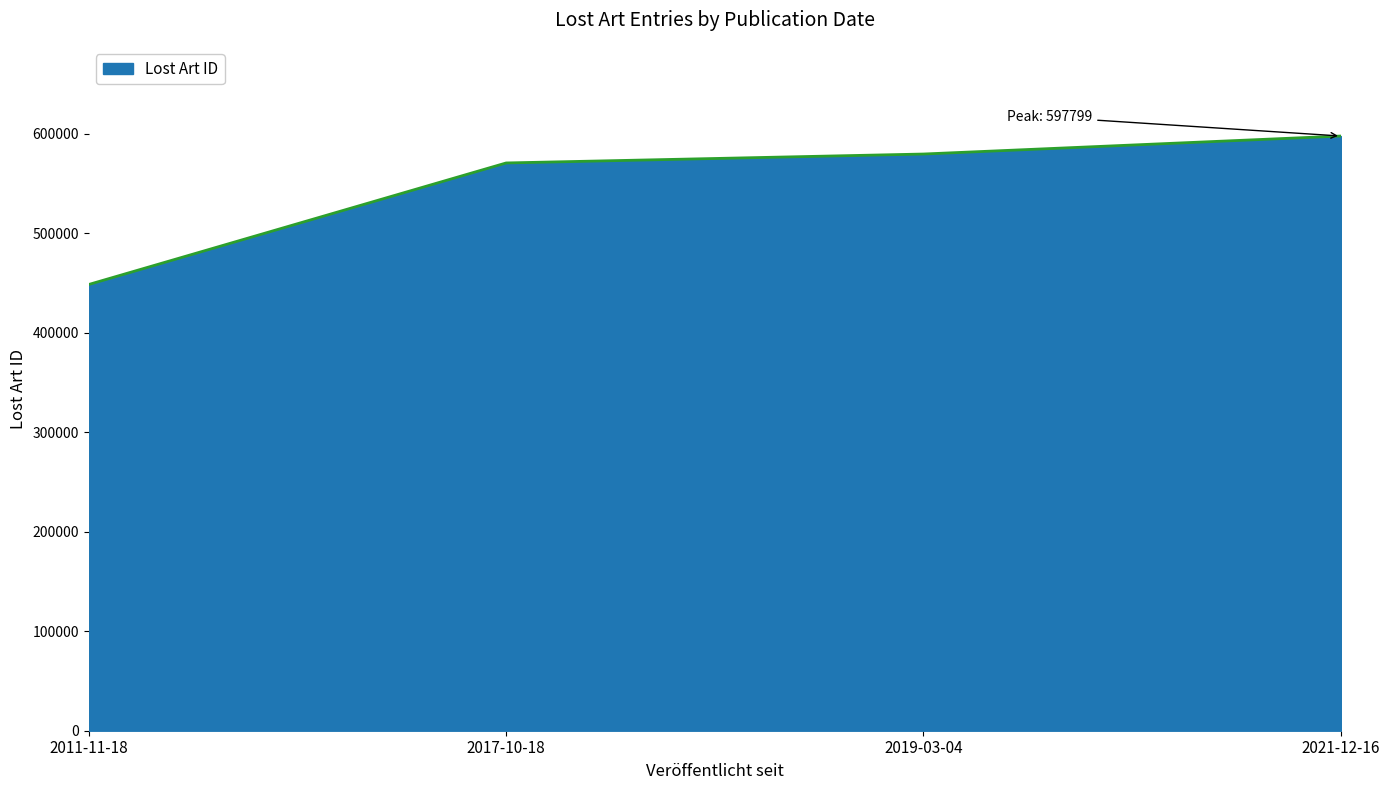

Reading left to right, what are all the values shown in this chart?

2011-11-18=448582	2017-10-18=570730	2019-03-04=579718	2021-12-16=597799